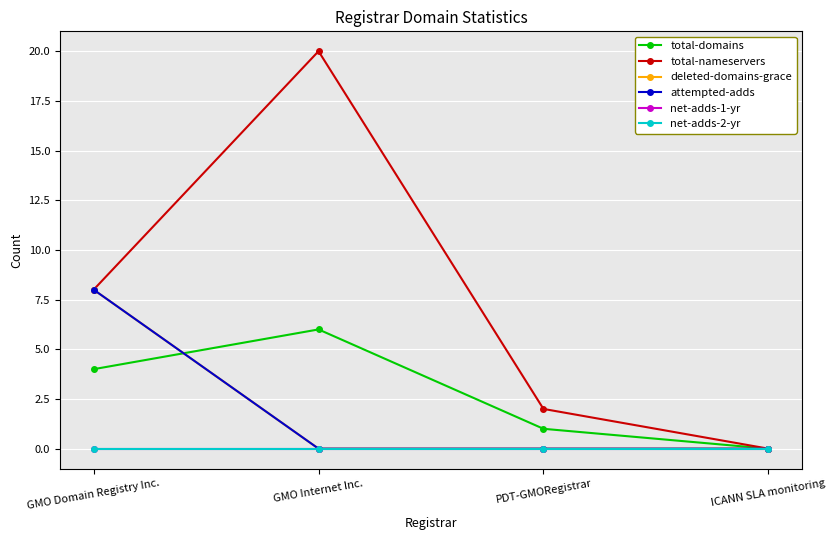

What position from the left is GMO Domain Registry Inc.?

1